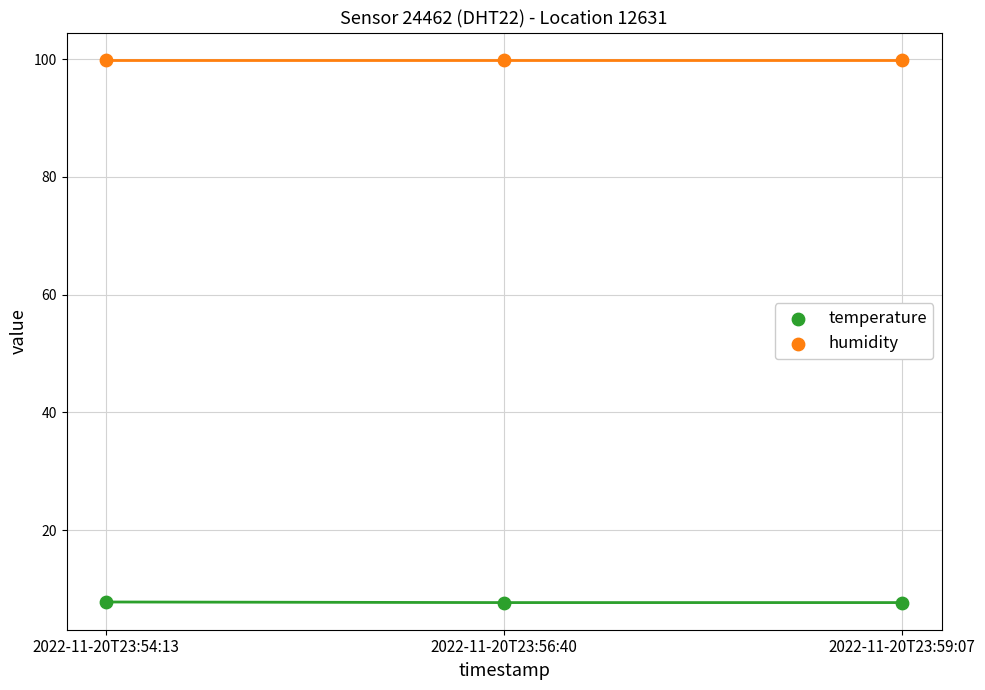

Across all data points, what is the average Y value?

53.8